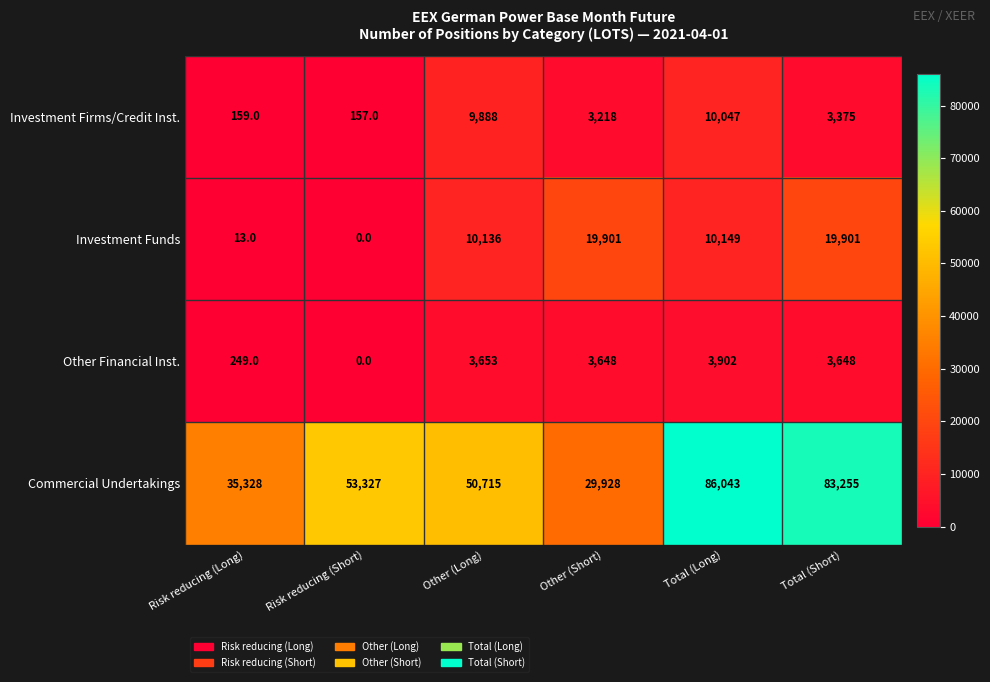

How many data points does each series have?

6